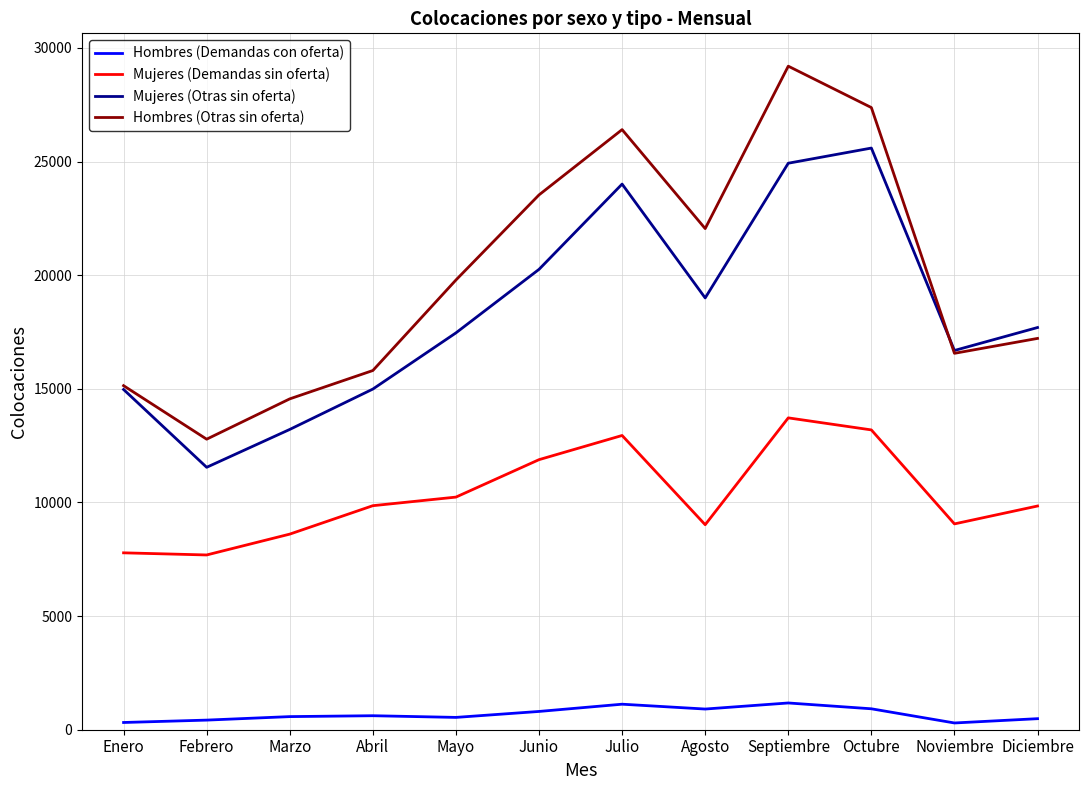

Read the Mujeres (Demandas sin oferta) value at Junio, to the nearest 10.

11880